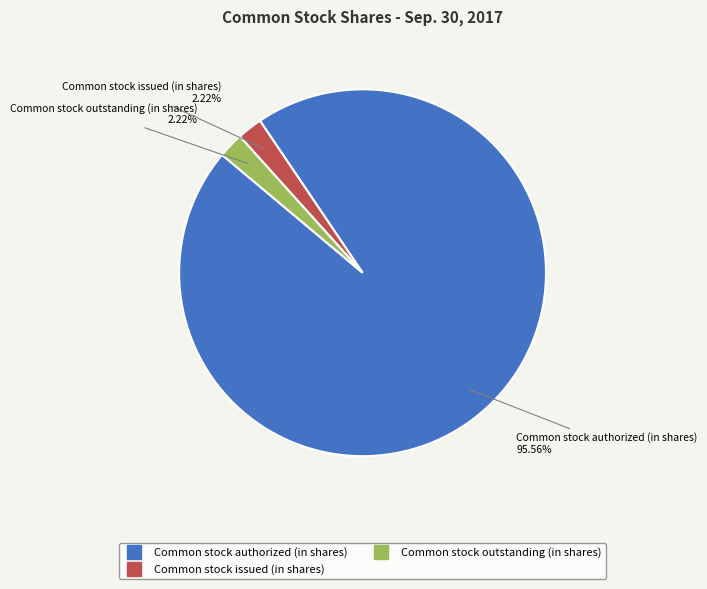

Which has a higher value, Common stock outstanding (in shares) or Common stock authorized (in shares)?

Common stock authorized (in shares)